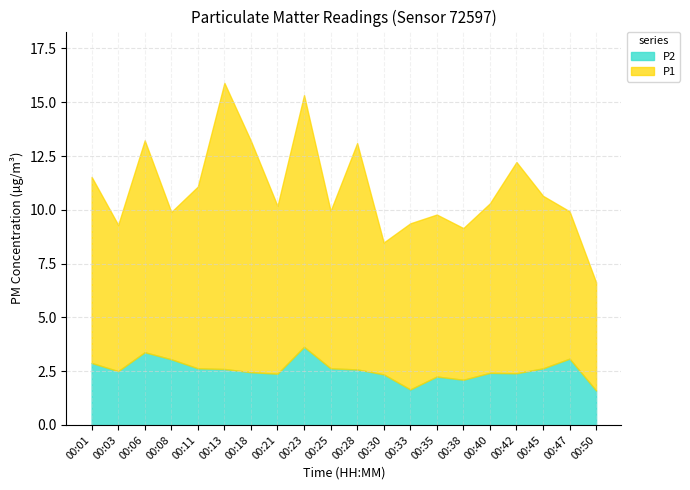

True or false: P2 and P1 cross at least once.

False